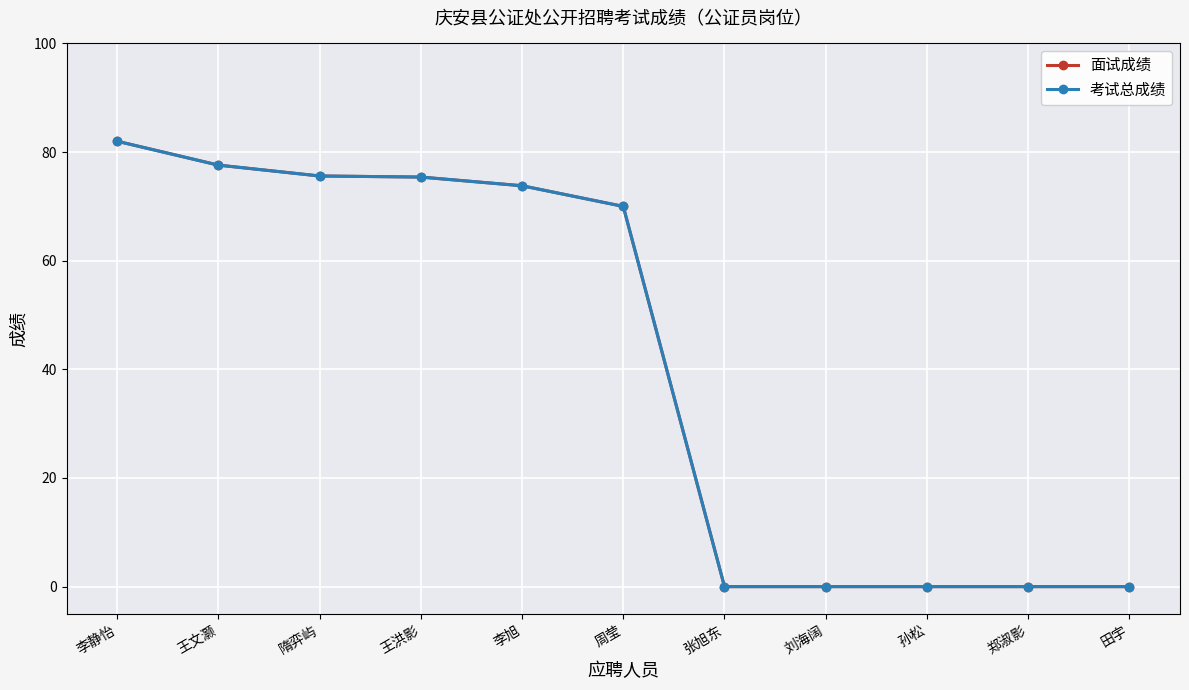

What is the maximum value for 考试总成绩?

82.0